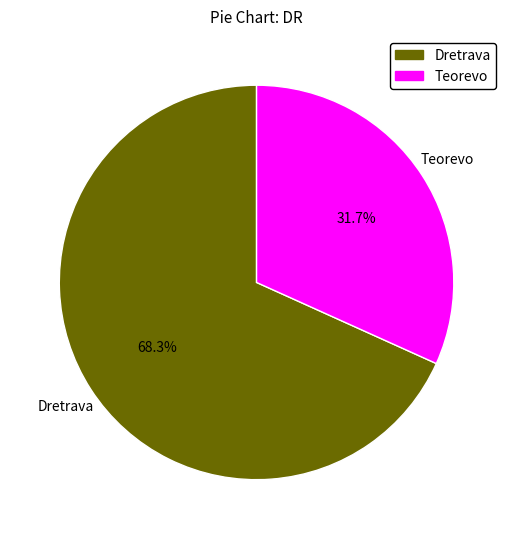

Which has a higher value, Teorevo or Dretrava?

Dretrava